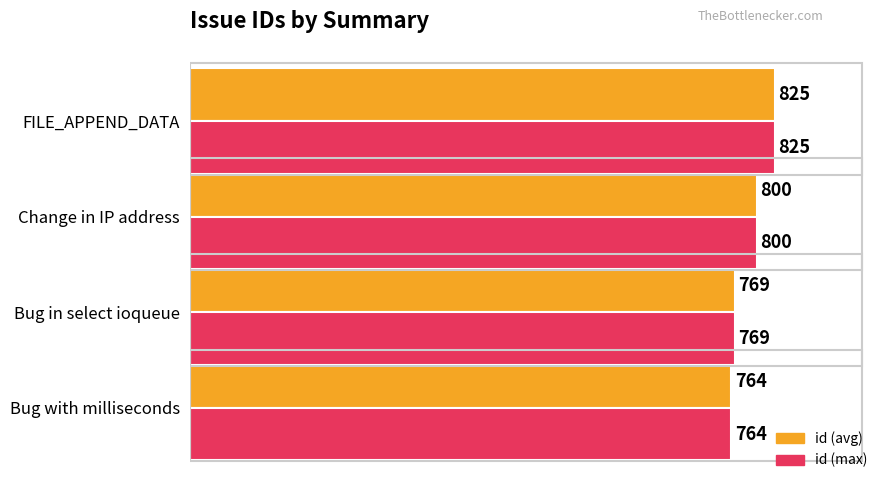

Which label corresponds to the largest value in the chart?

FILE_APPEND_DATA